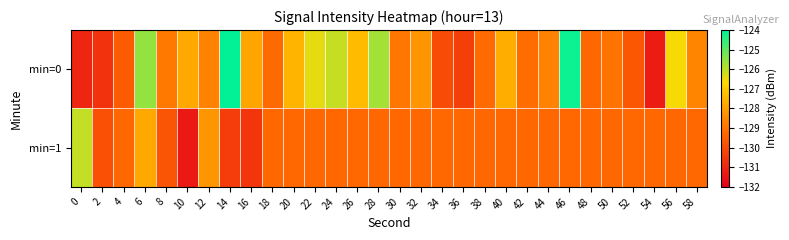

Reading left to right, what are all the values shown in this chart?

min=0: 0=-131.0	2=-130.7	4=-129.6	6=-125.5	8=-128.9	10=-127.8	12=-128.7	14=-124.0	16=-127.9	18=-129.2	20=-127.5	22=-126.4	24=-126.1	26=-127.4	28=-125.7	30=-128.9	32=-128.2	34=-130.0	36=-130.3	38=-129.2	40=-127.6	42=-129.2	44=-128.6	46=-124.1	48=-129.3	50=-129.0	52=-129.7	54=-131.2	56=-126.6	58=-128.6
min=1: 0=-126.0	2=-129.9	4=-129.3	6=-127.8	8=-129.8	10=-131.3	12=-128.2	14=-130.4	16=-130.6	18=-129.3	20=-129.3	22=-129.3	24=-129.3	26=-129.3	28=-129.3	30=-129.3	32=-129.3	34=-129.3	36=-129.3	38=-129.3	40=-129.3	42=-129.3	44=-129.3	46=-129.3	48=-129.3	50=-129.3	52=-129.3	54=-129.3	56=-129.3	58=-129.3